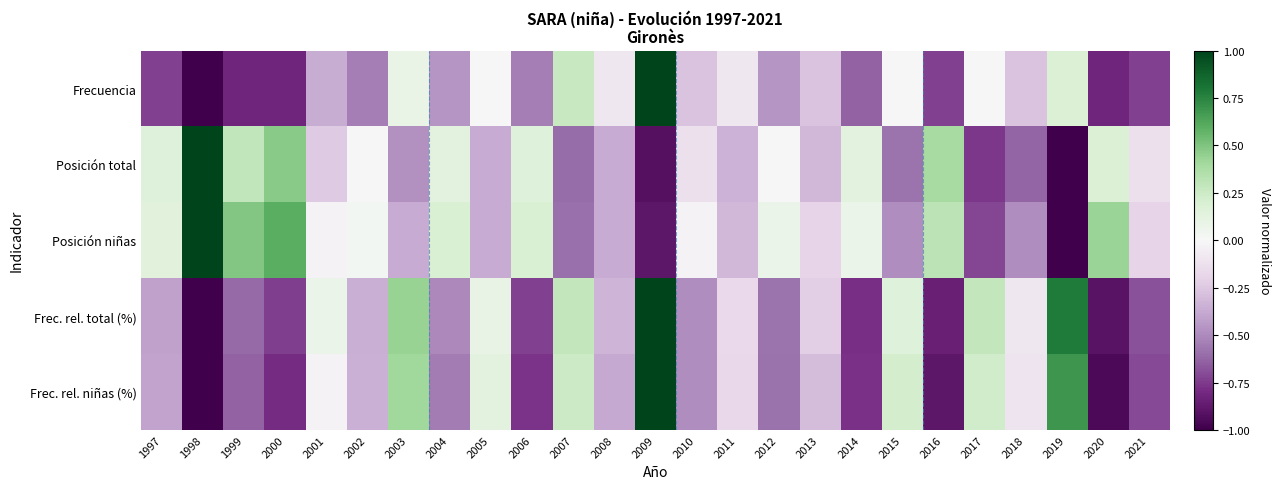

Which series has the widest spread of values?

Frecuencia